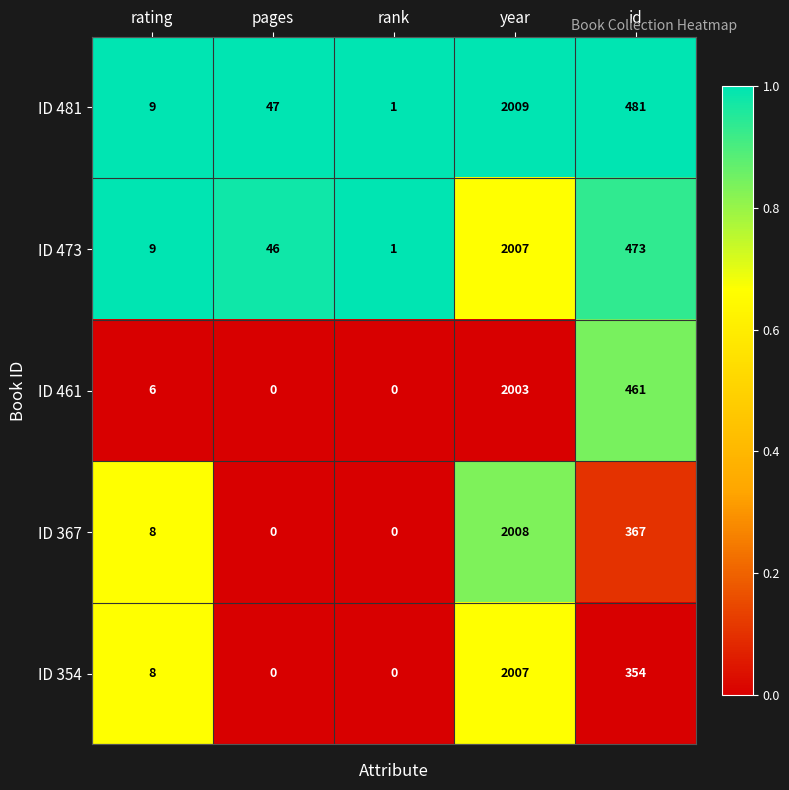

What is the difference between the maximum and minimum values in the ID 473 series?

2006